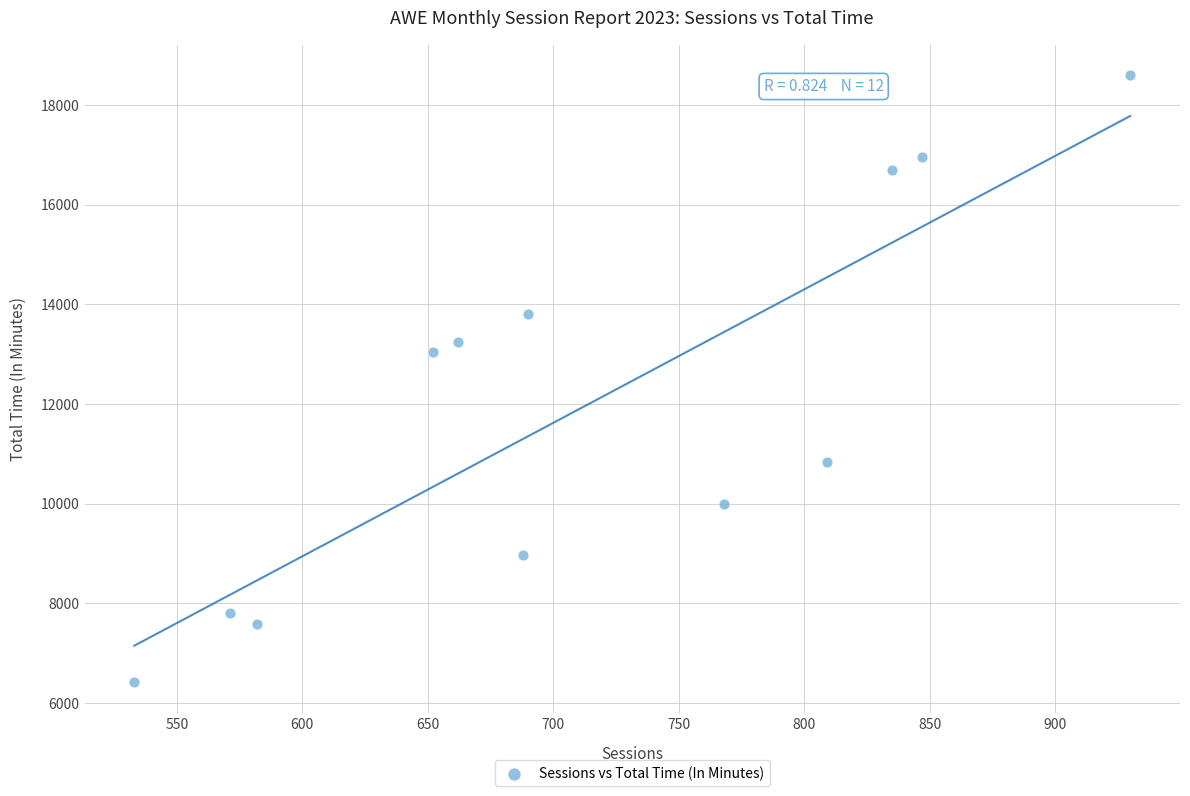

What is the range of X values (max minus min)?

397